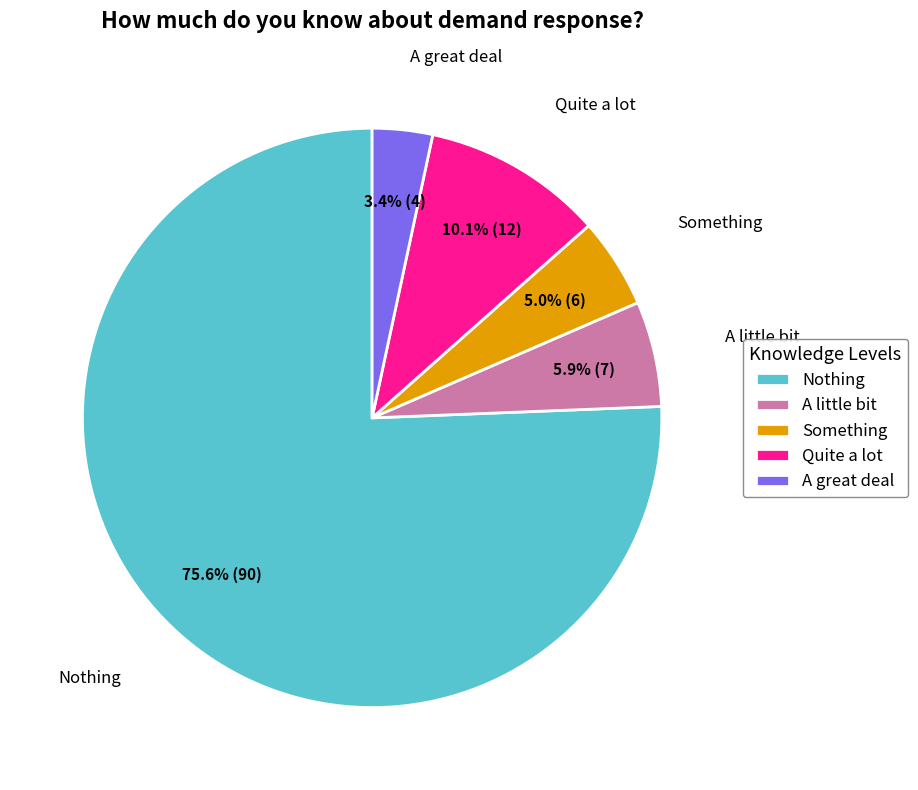

Which category accounts for the majority?

Nothing